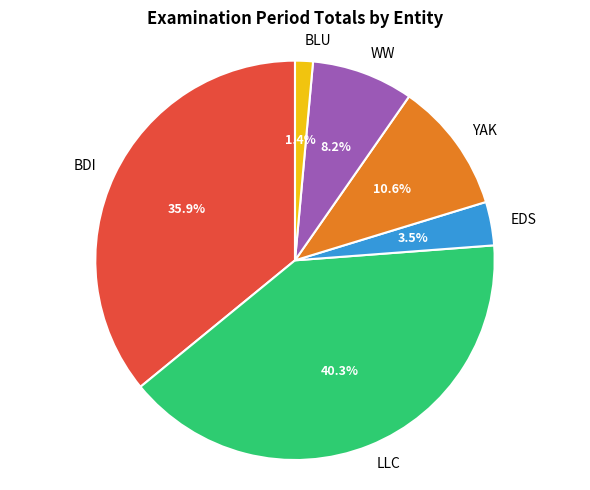

Does BDI account for over 50% of the chart?

No